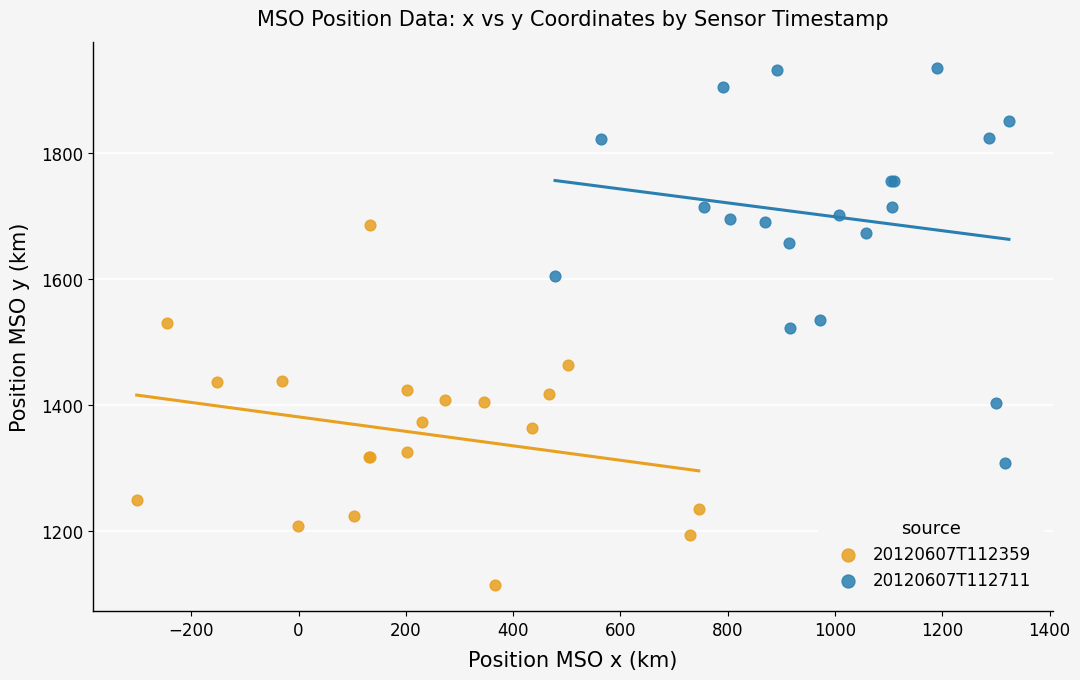

Which series contains the lowest Y value?

20120607T112359